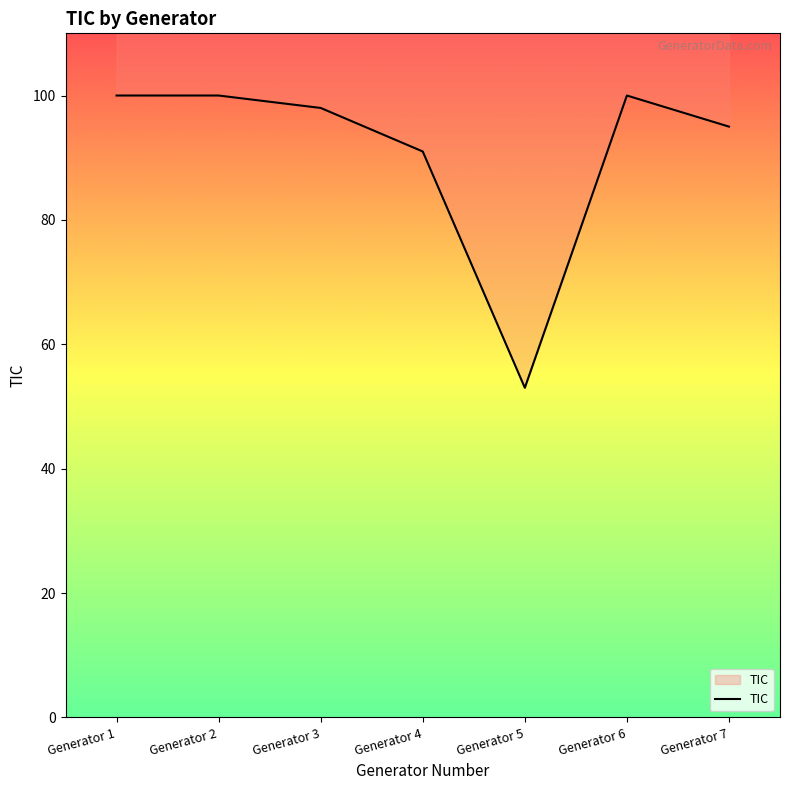

Rank the categories by value from lowest to highest.

Generator 5, Generator 4, Generator 7, Generator 3, Generator 1, Generator 2, Generator 6